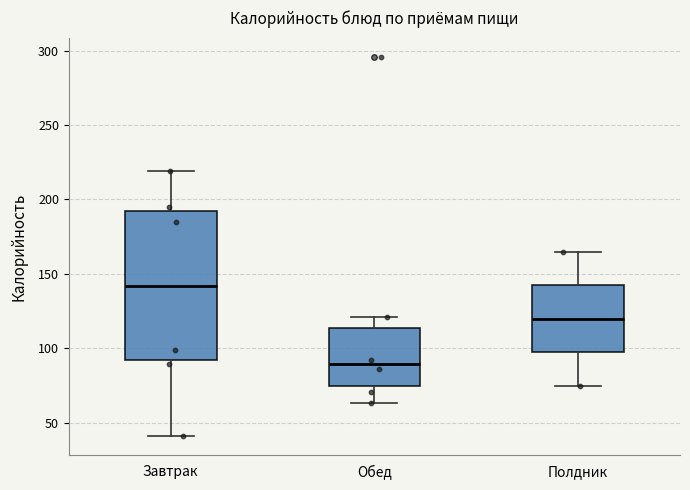

Where does the median line of the box for Полдник sit on the y-axis? The values are not printed on the chart, so give them approximately, as read against the axis.

120